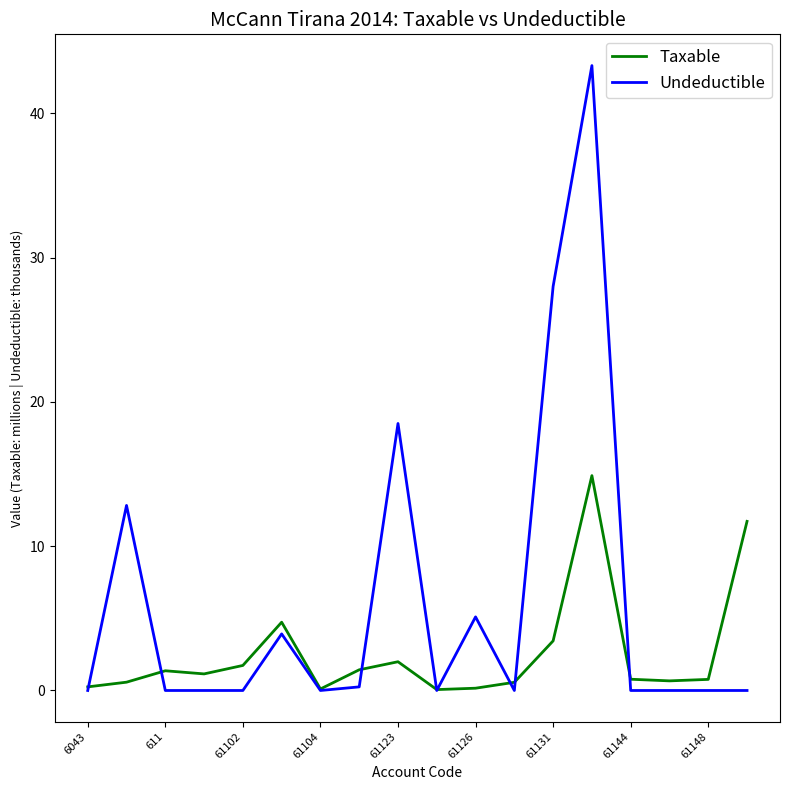

Which series has the largest range (max minus min)?

Undeductible